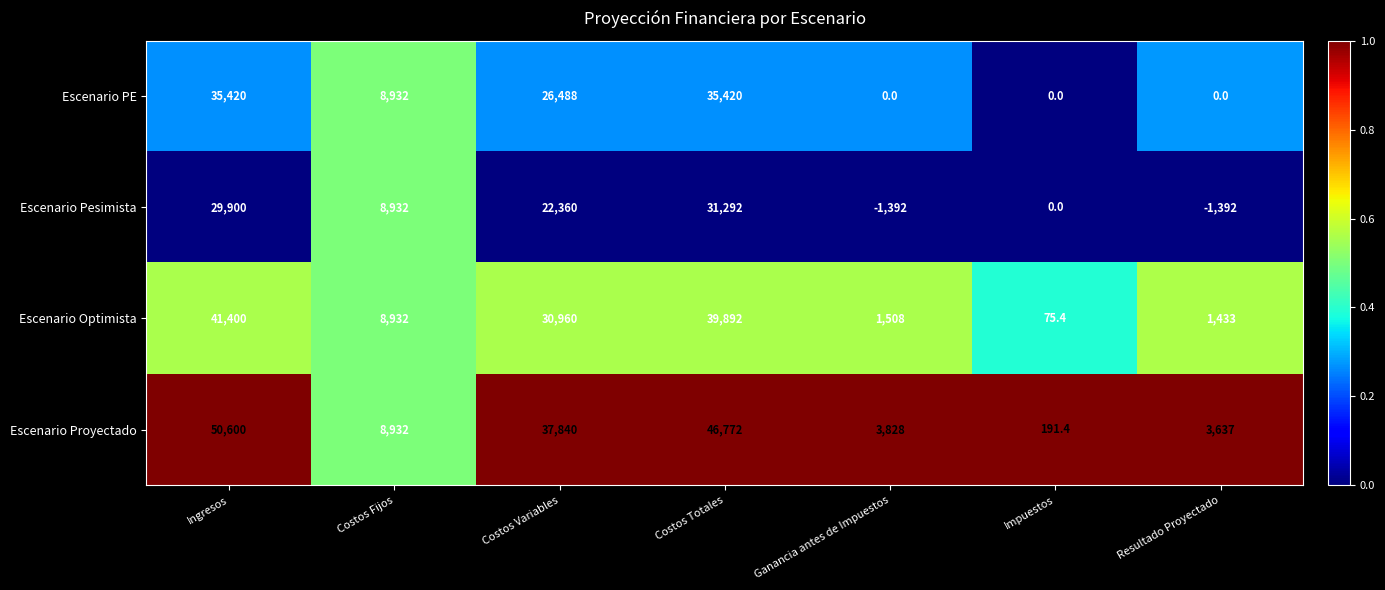

What is the difference between the highest and lowest values at Resultado Proyectado?

5029.0